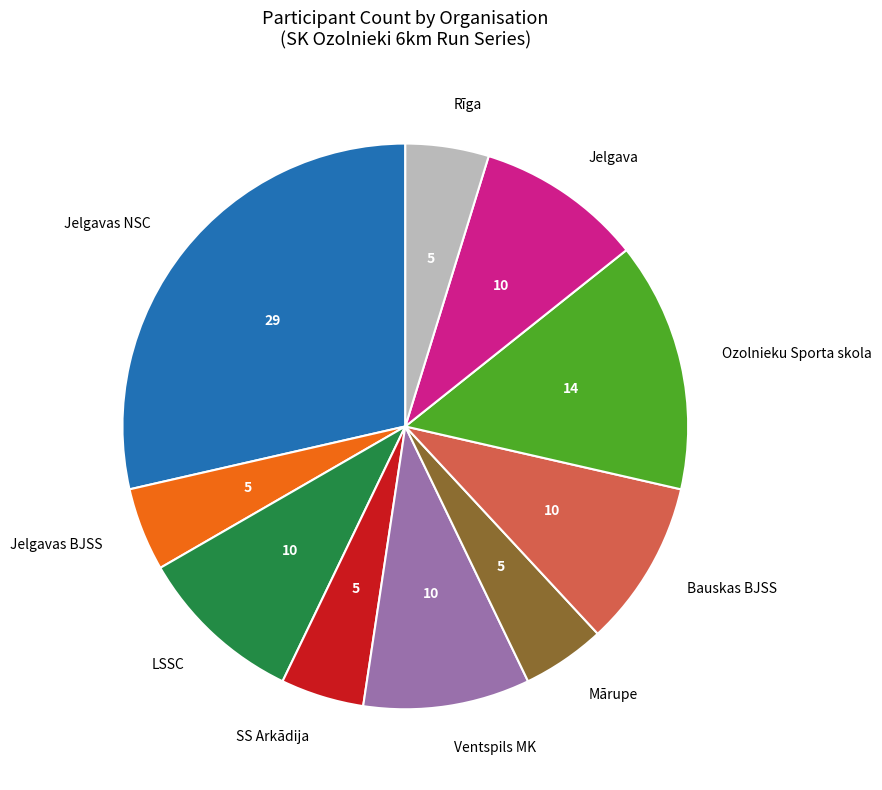

Which category has the biggest portion of the pie?

Jelgavas NSC